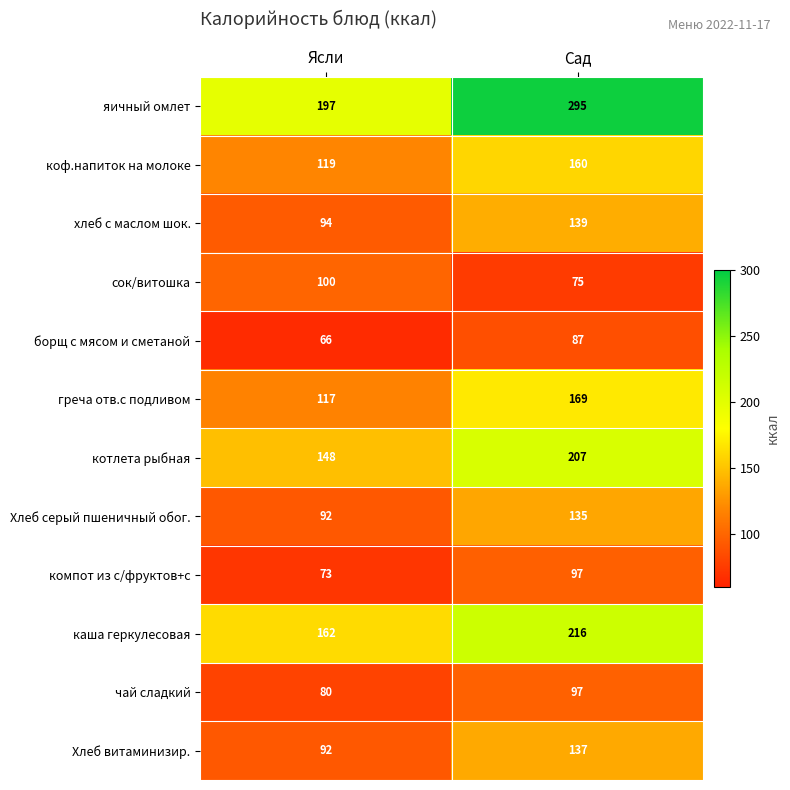

Is the value of Хлеб серый пшеничный обог. at Сад greater than the value of чай сладкий at Ясли?

Yes